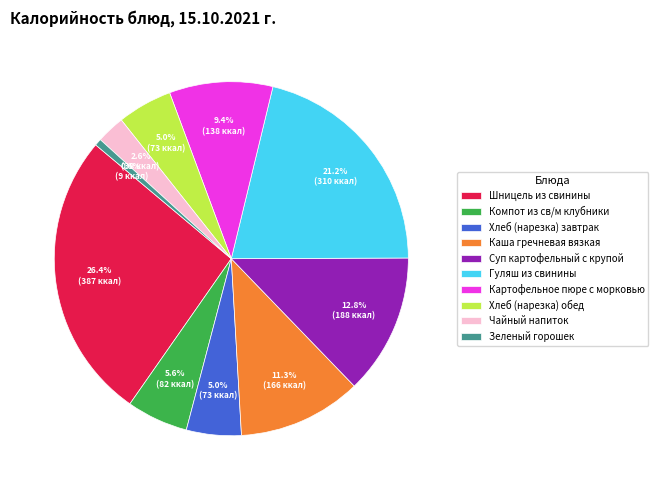

Does Суп картофельный с крупой represent more than half of the total?

No